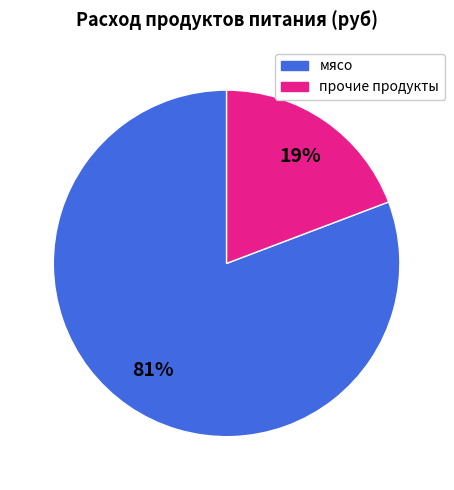

To the nearest percent, what is the difference between the largest and smallest slice percentages?

62%